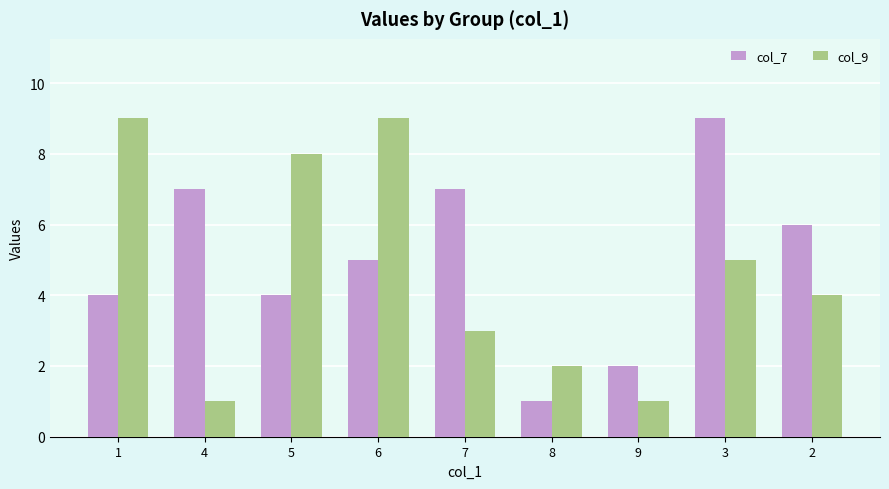

What is the sum of the col_9 values at 7 and 1?

12